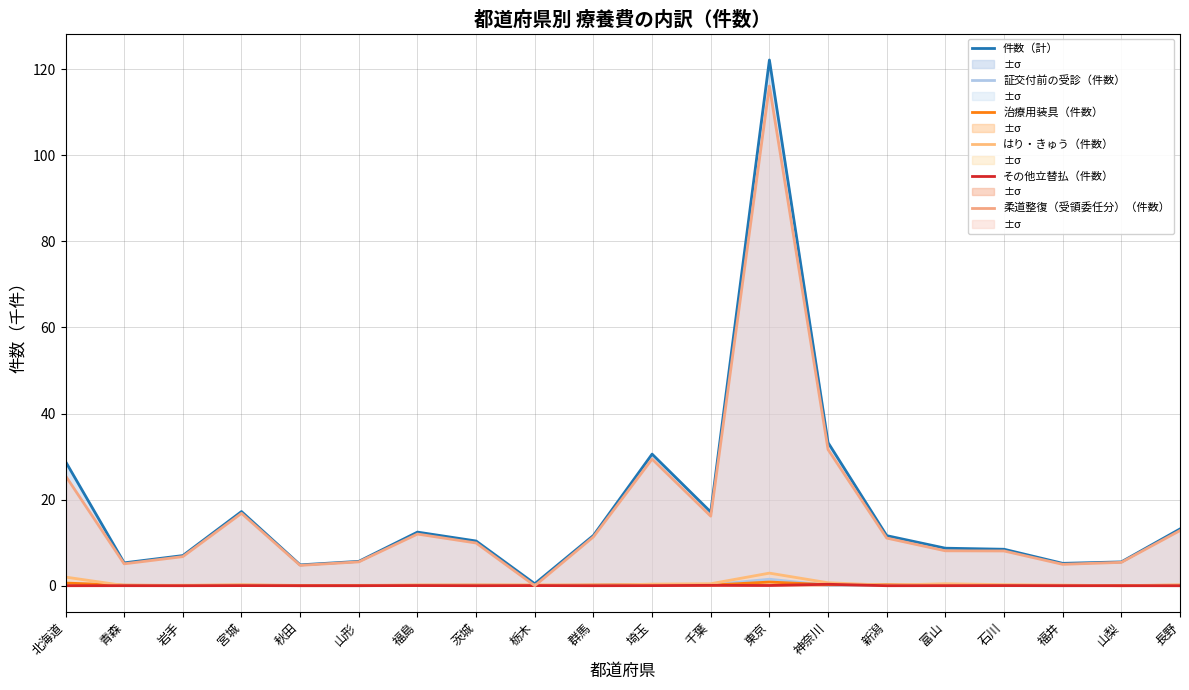

How many times do 柔道整復（受領委任分）（件数） and 証交付前の受診（件数） cross each other?

2